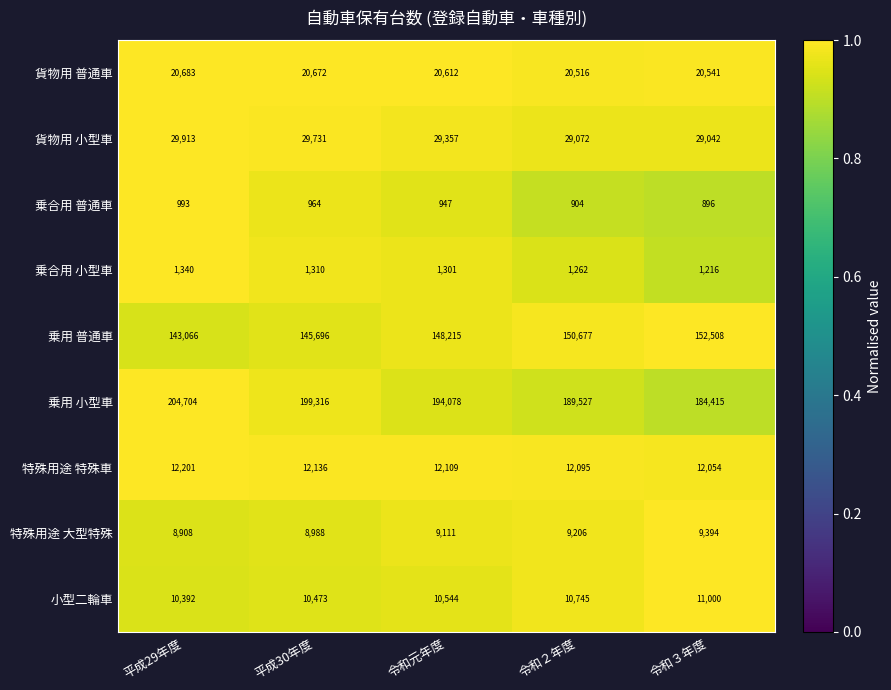

At which label does 特殊用途 特殊車 reach its peak?

平成29年度